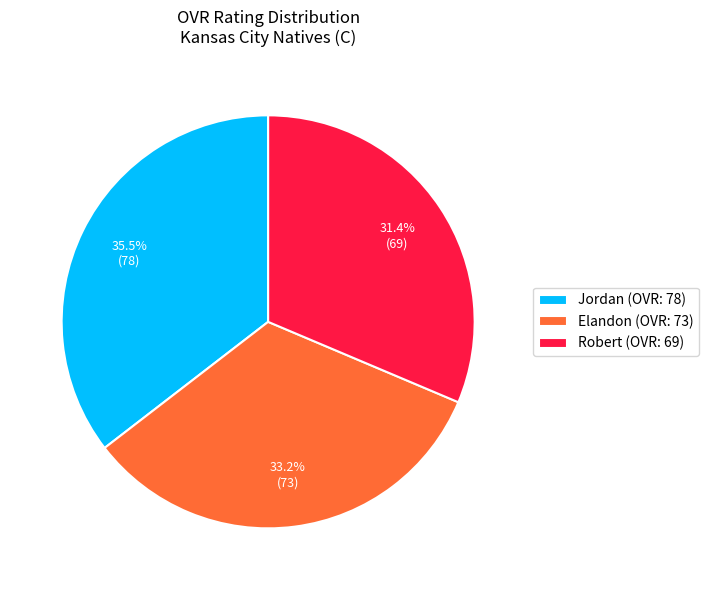

To the nearest percent, what is the difference between the Jordan and Elandon slice percentages?

2%